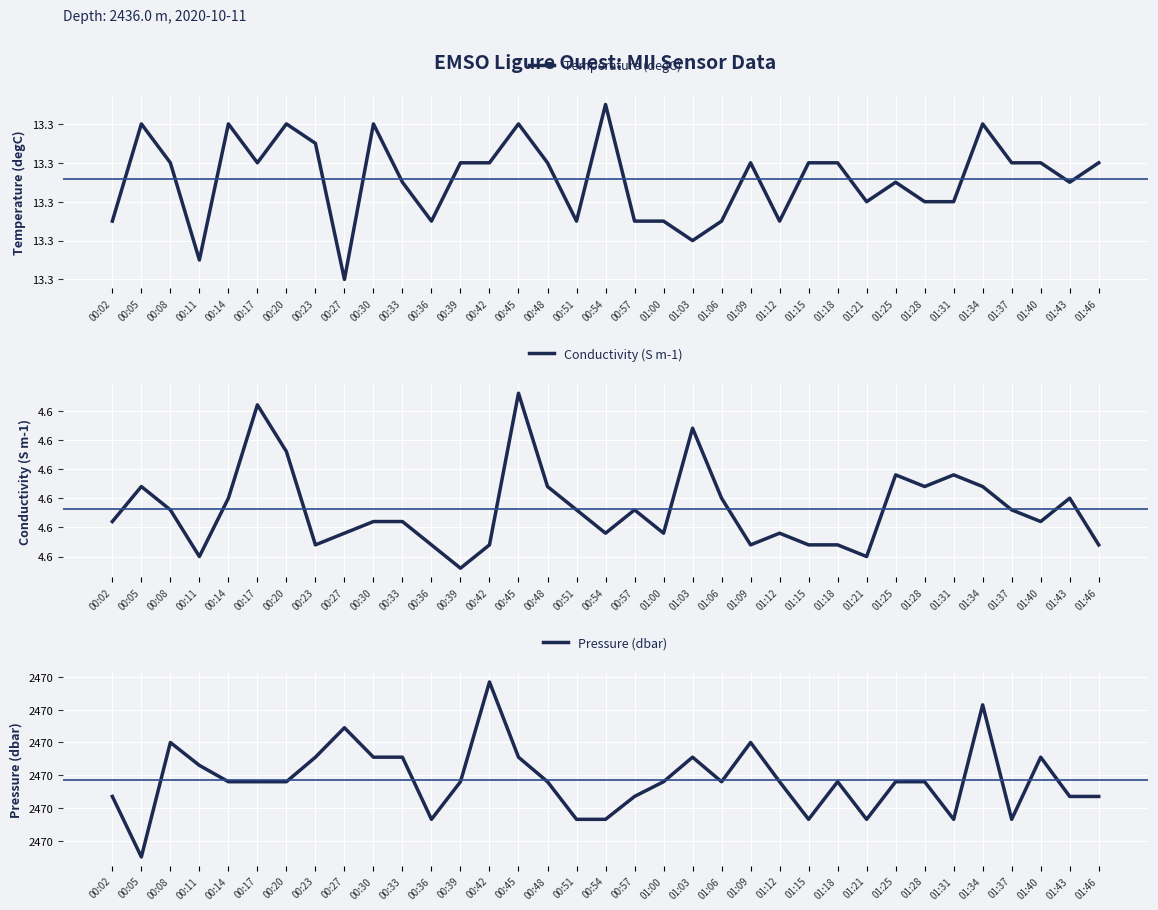

What is the sum of the Conductivity (S m-1) values at 01:12 and 01:00?

9.2